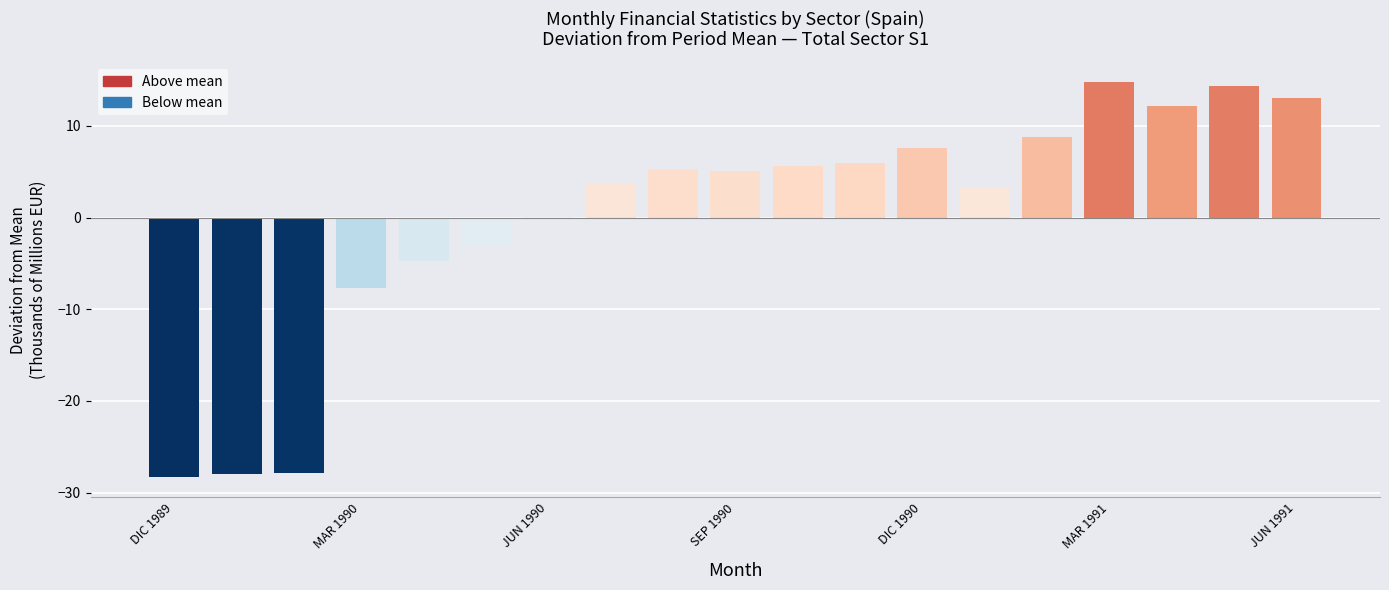

What is the greatest value displayed?

14.8